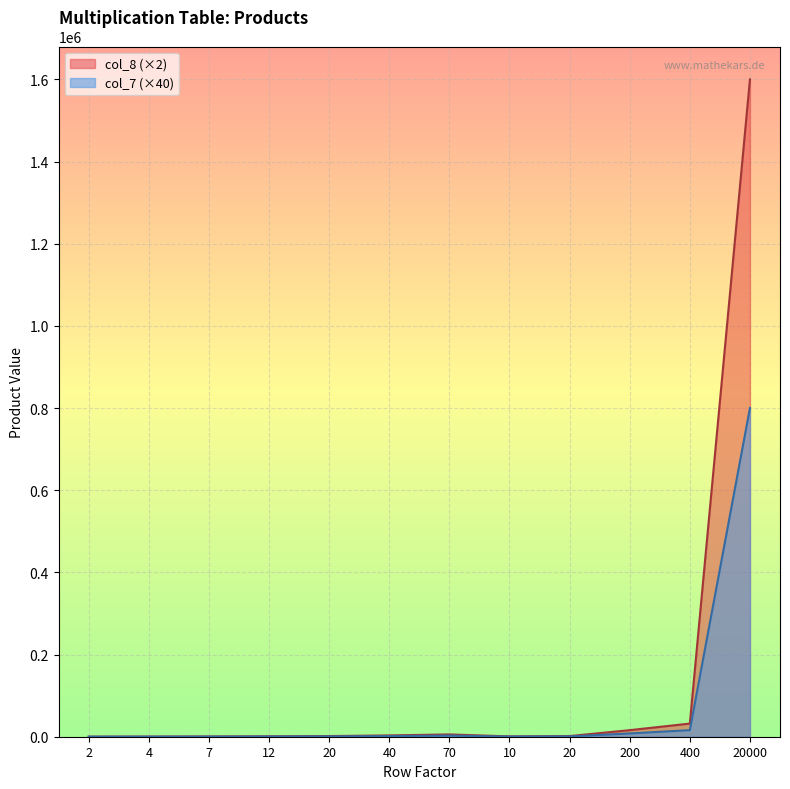

What is the smallest value displayed?

80